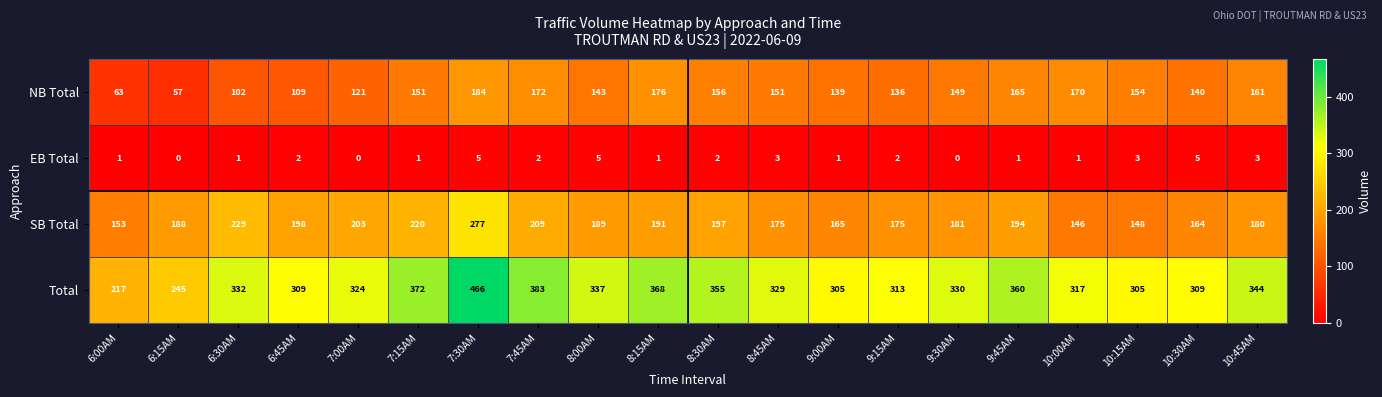

Rank the series by their maximum value, from lowest to highest.

EB Total, NB Total, SB Total, Total